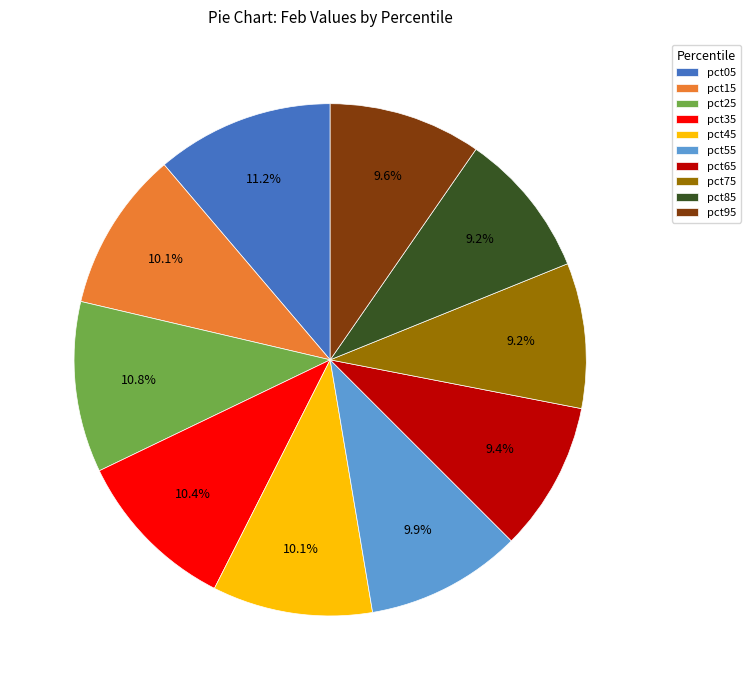

Is the sum of pct45 and pct75 greater than half?

No